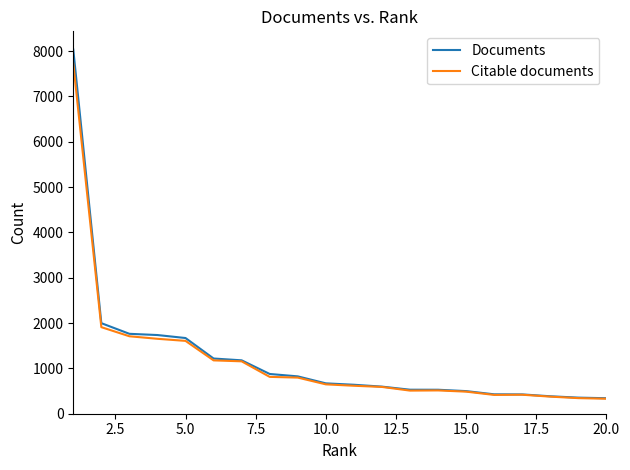

What is the smallest value displayed?

331